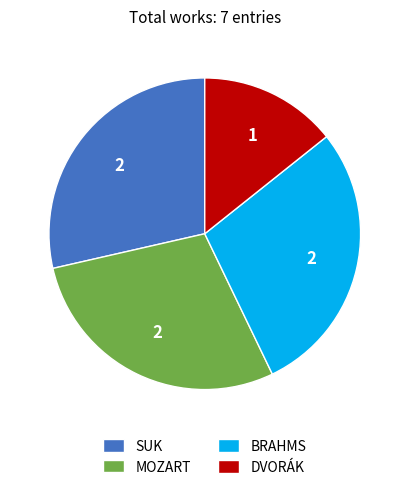

How many segments does this pie chart have?

4